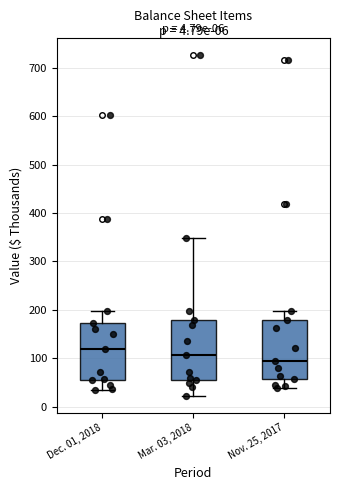

Which box has the highest median line?

Dec. 01, 2018